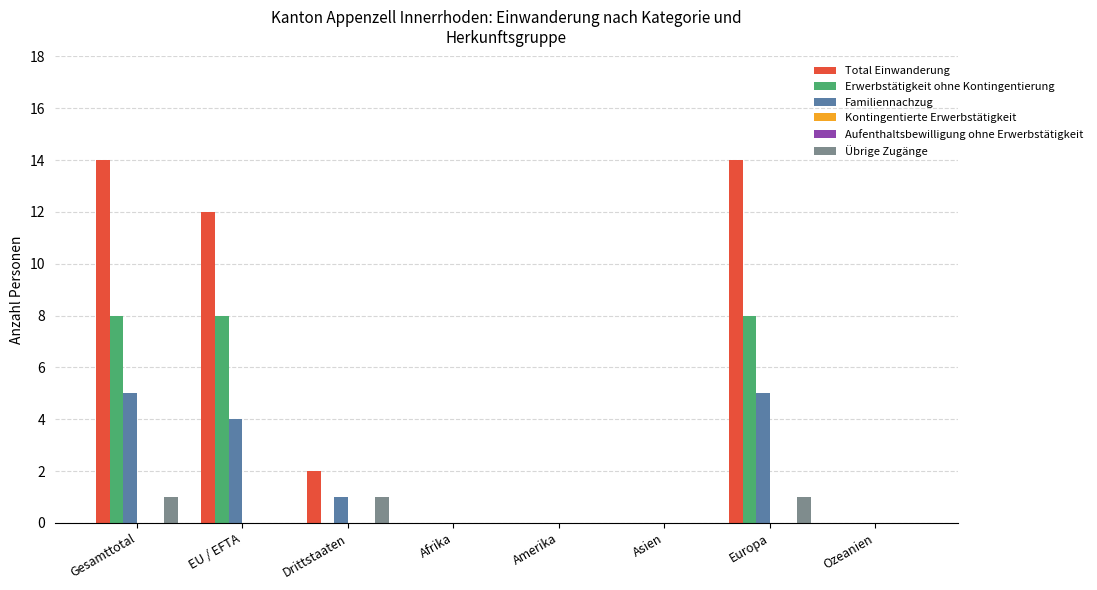

What is the label of the 5th bar from the right?

Afrika